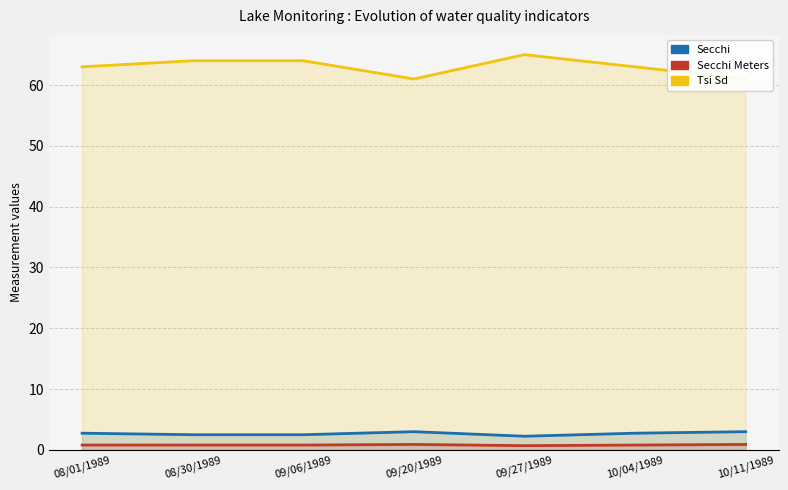

What is the difference between the second highest and minimum values in the Secchi Meters series?

0.2